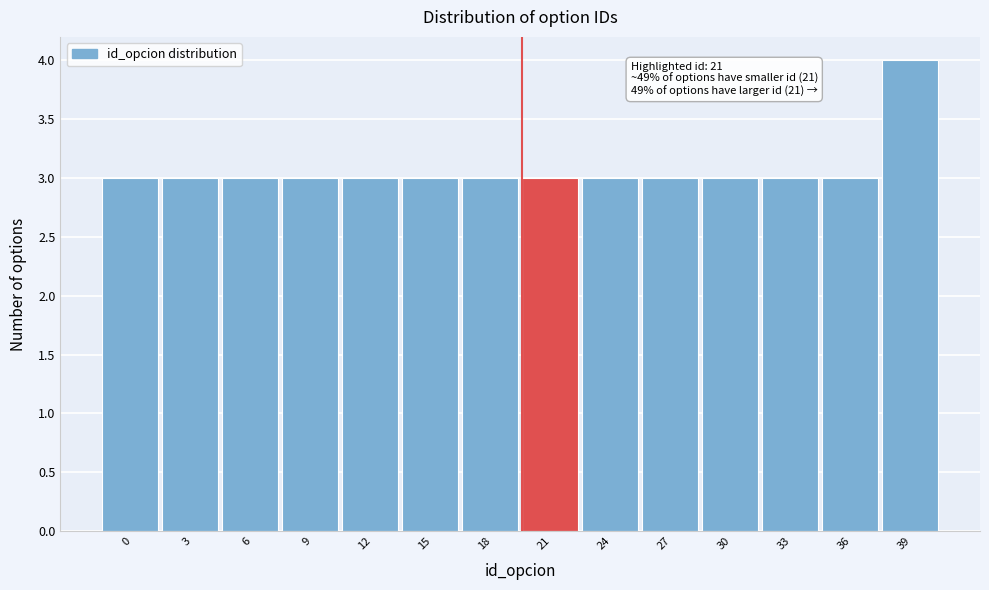

Reading right to left, list all the values displayed in this chart.

39=4	36=3	33=3	30=3	27=3	24=3	21=3	18=3	15=3	12=3	9=3	6=3	3=3	0=3